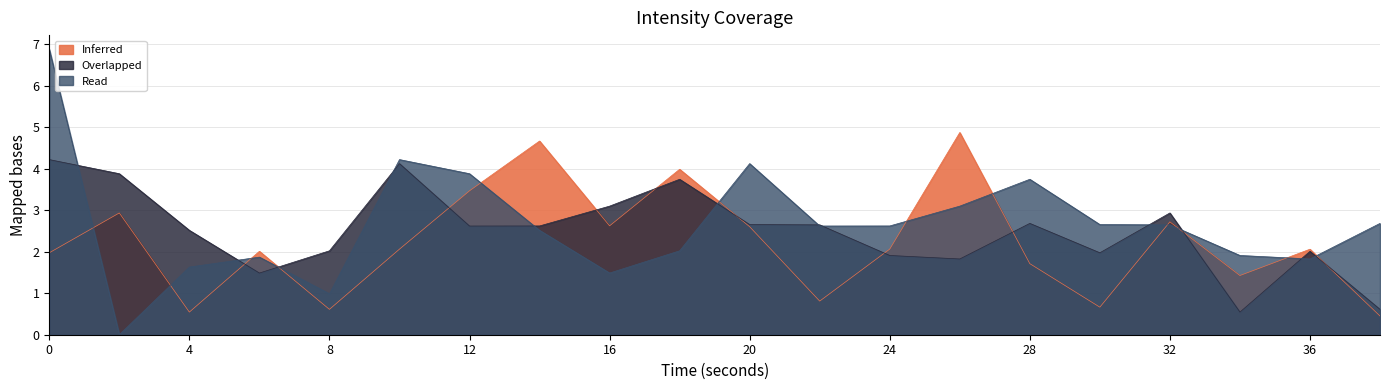

How many distinct data groups are displayed?

3